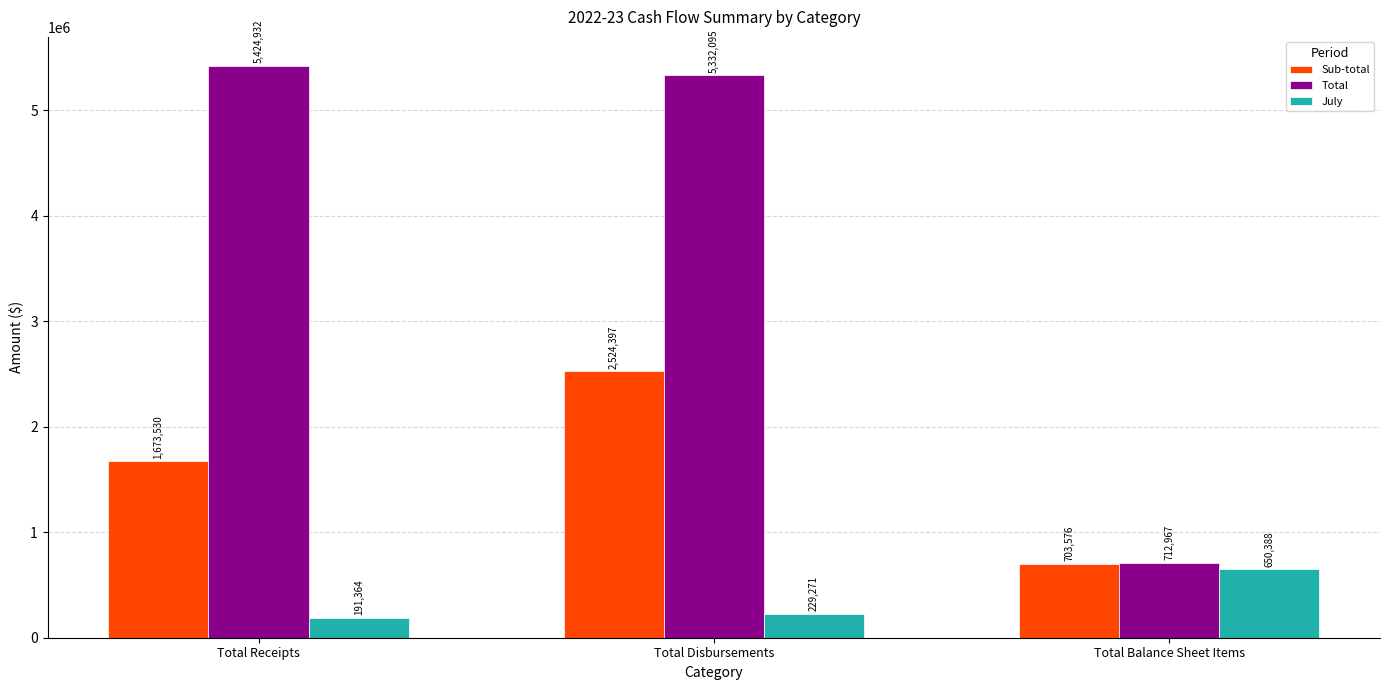

How many data points in July are less than 229270?

1